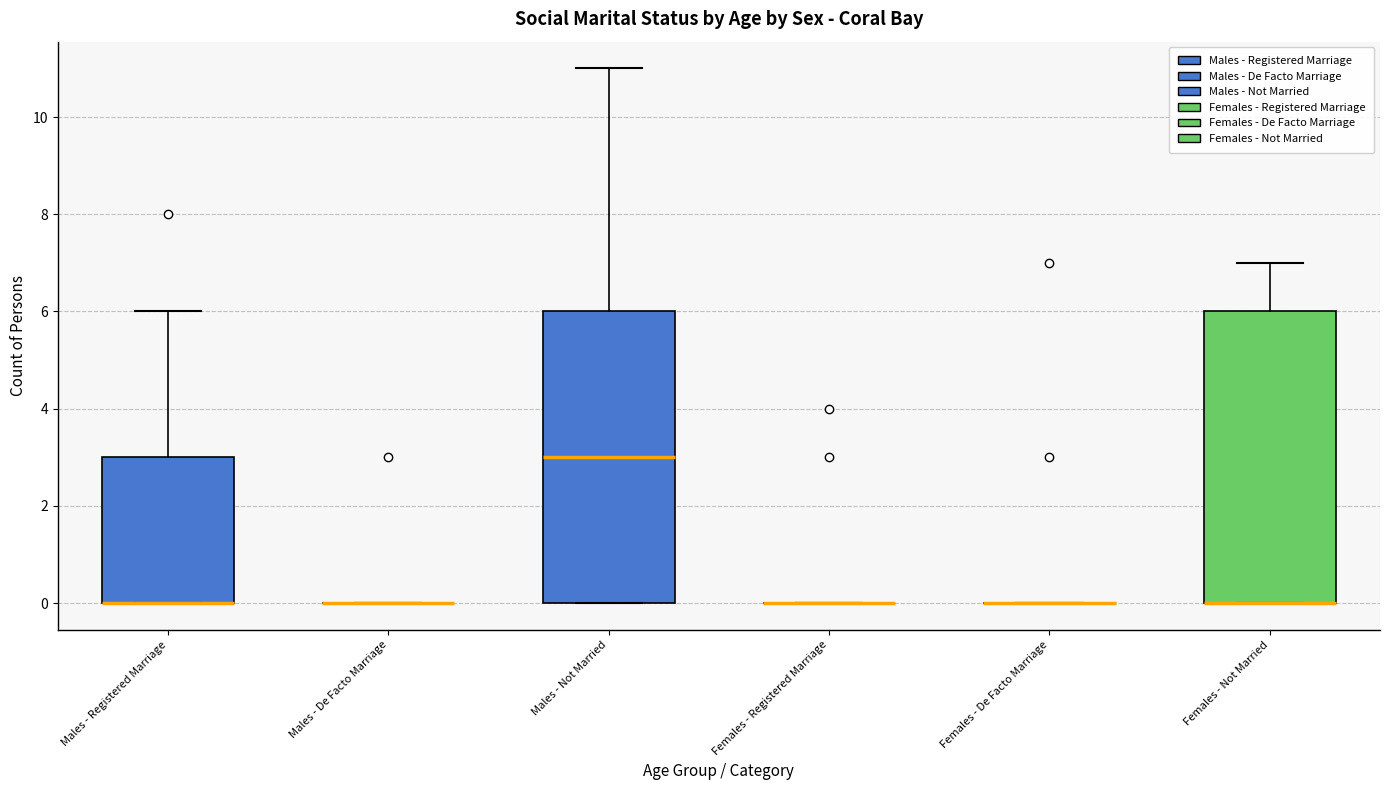

Where is the lower edge of the box for Males - Registered Marriage on the y-axis? The values are not printed on the chart, so give them approximately, as read against the axis.

0